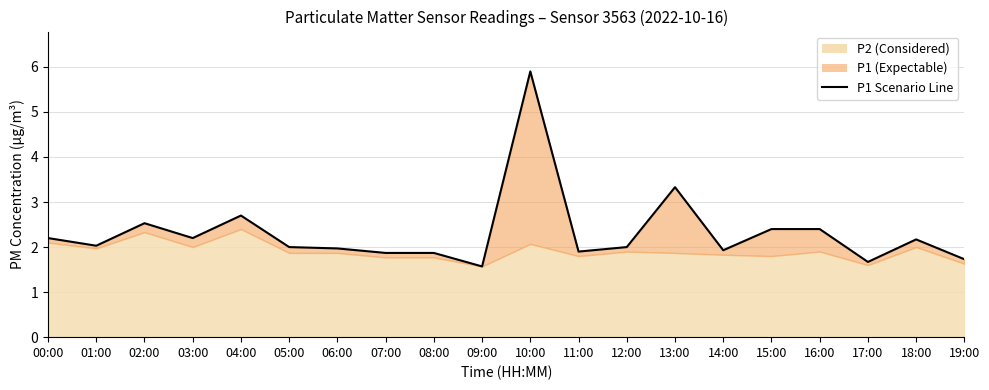

What is the label of the 7th point from the left?

06:00